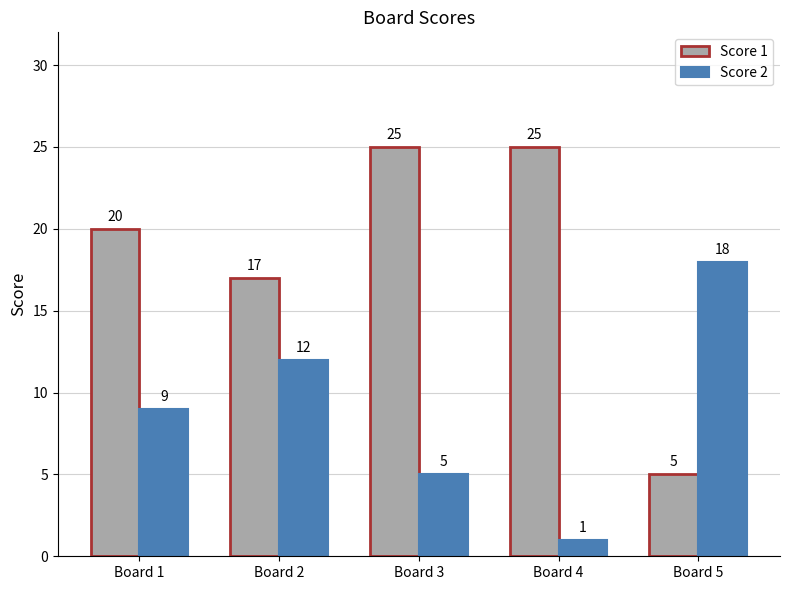

What is the maximum value shown in the chart?

25